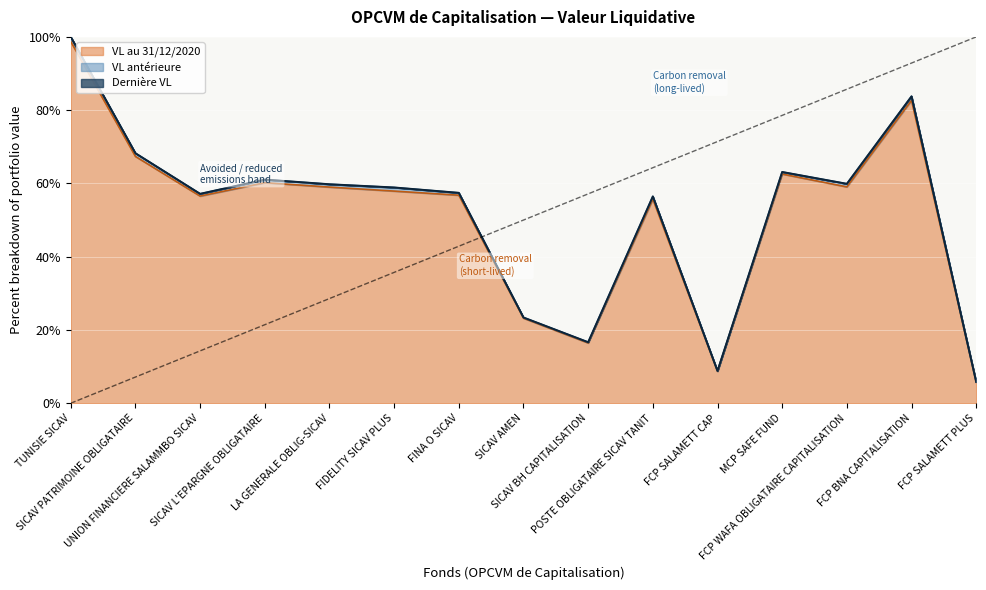

What is the label of the 11th point from the left?

FCP SALAMETT CAP